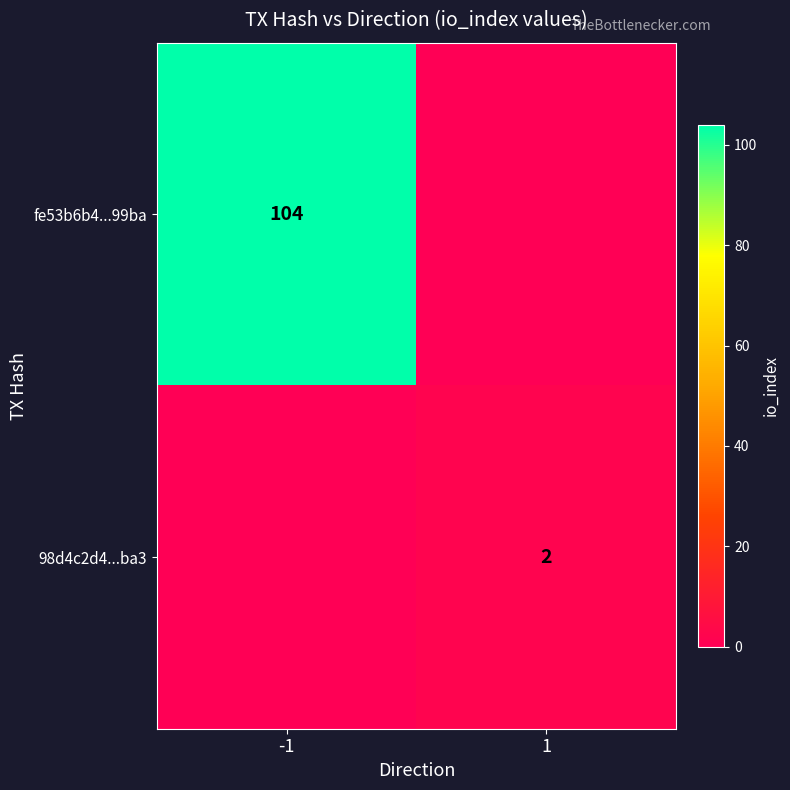

True or false: 98d4c2d4...ba3 has a value of 2 at 1.

True